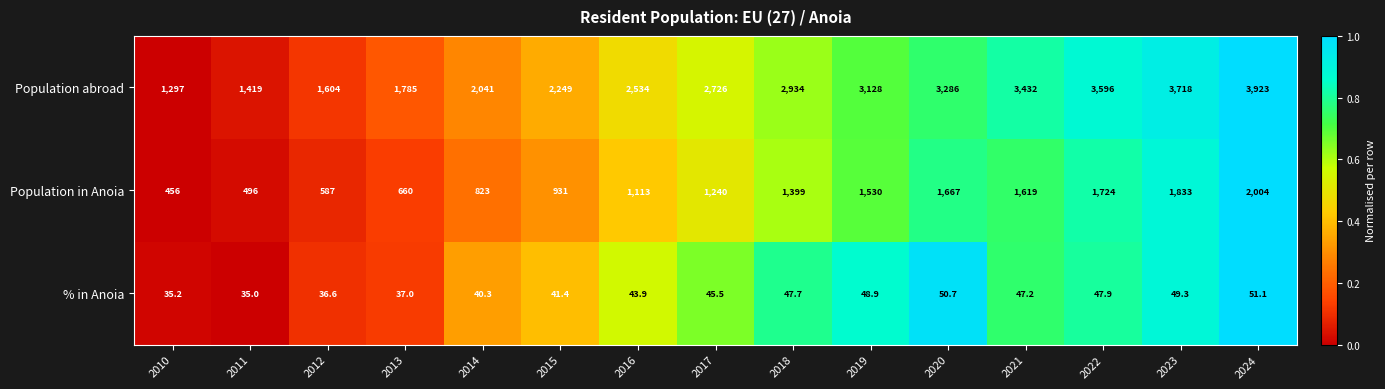

At which label does % in Anoia first exceed 45?

2017